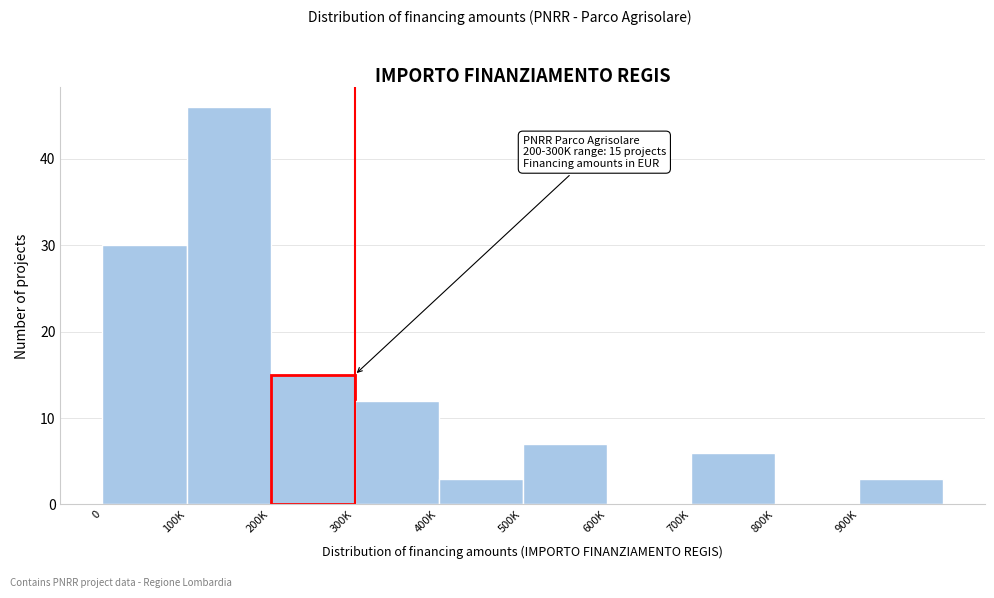

Reading right to left, transcribe all the data shown in this chart.

900K=3	800K=0	700K=6	600K=0	500K=7	400K=3	300K=12	200K=15	100K=46	0=30